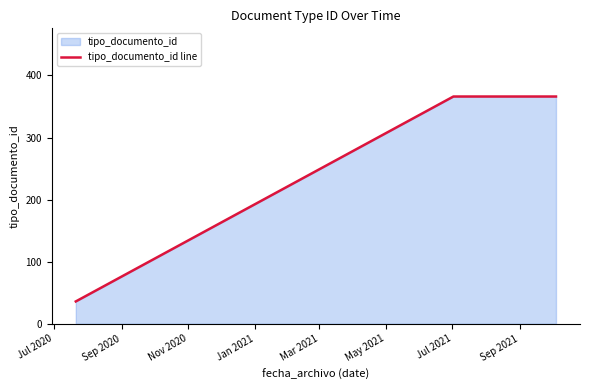

True or false: the data shows 141 at May 2021.

False